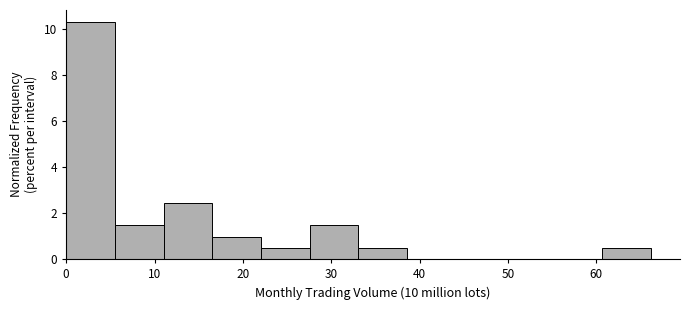

Reading left to right, transcribe this chart: for each bar, give the range it covers on the x-axis and its height. Neither the bar edges nor the heights are printed on the chart, so give them approximately, as read against the axes.

0 to 6: 10.2
6 to 11: 1.4
11 to 17: 2.4
17 to 22: 1.0
22 to 28: 0.4
28 to 33: 1.4
33 to 39: 0.4
39 to 44: 0
44 to 50: 0
50 to 55: 0
55 to 61: 0
61 to 66: 0.4